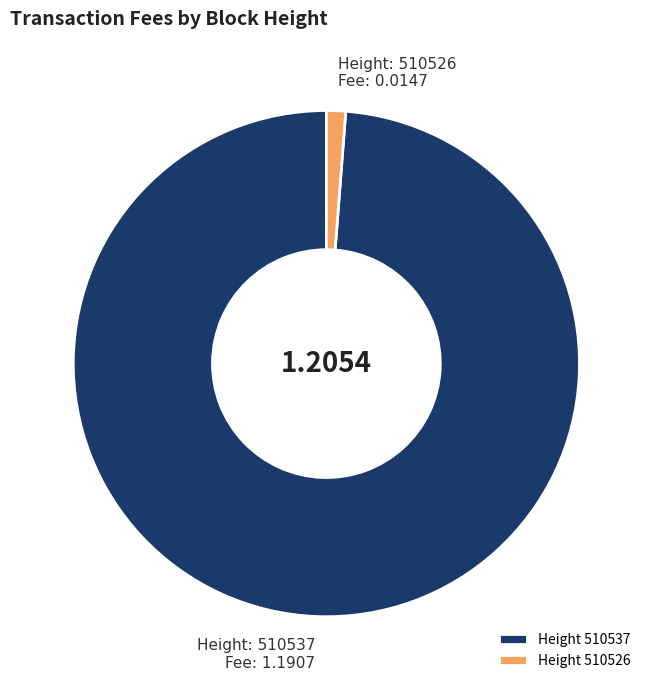

Which has a higher value, Height 510526 or Height 510537?

Height 510537